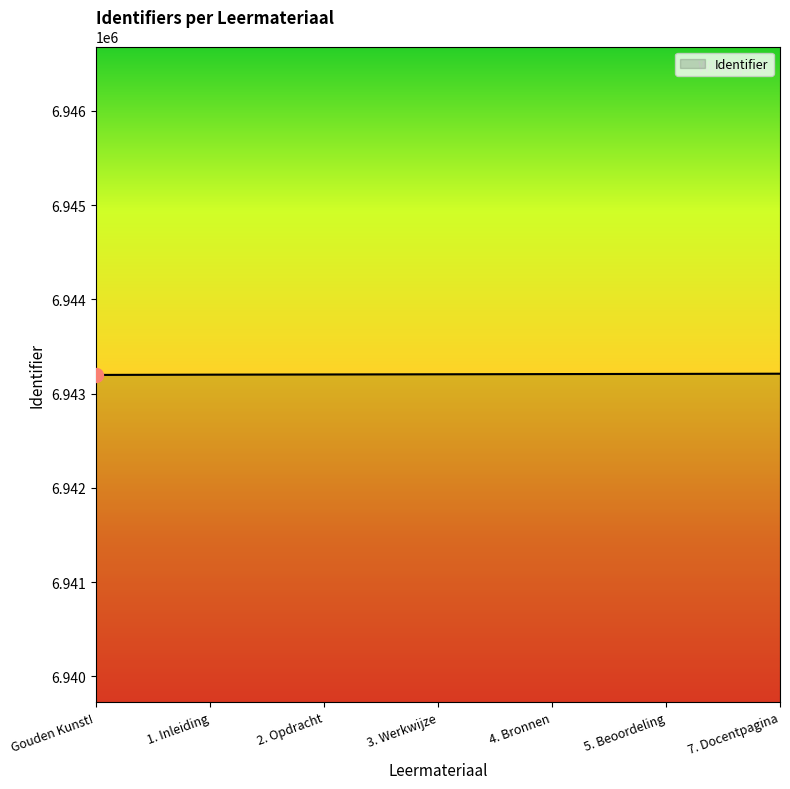

What is the ratio of the value at 1. Inleiding to the value at Gouden Kunst!?

1.0